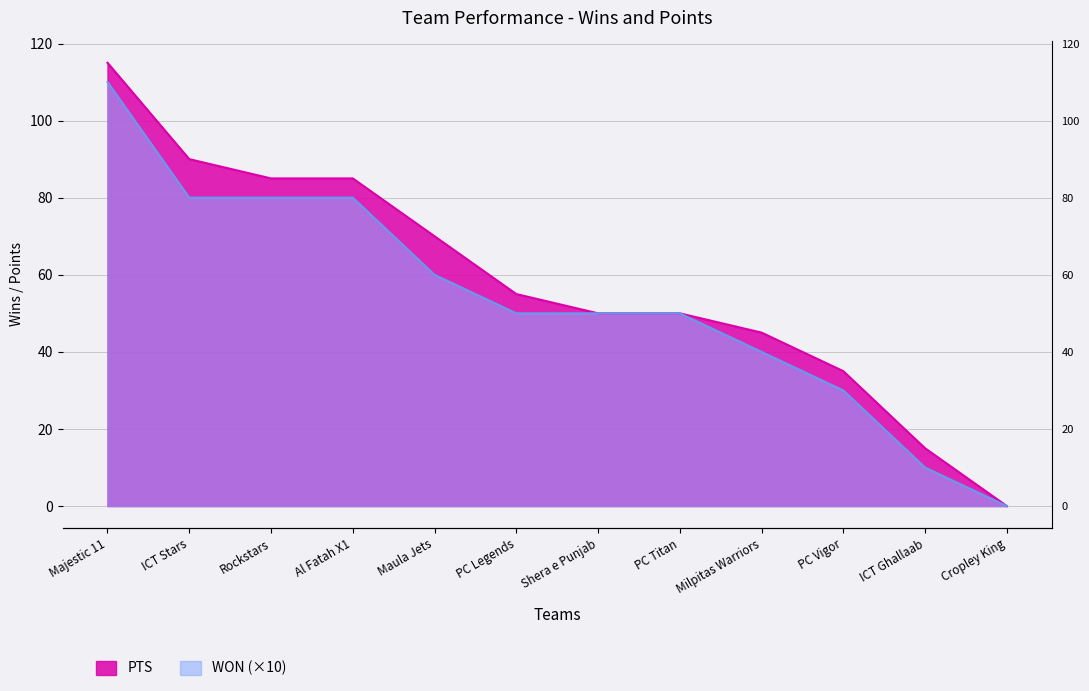

Which category has the highest value across all series?

Majestic 11